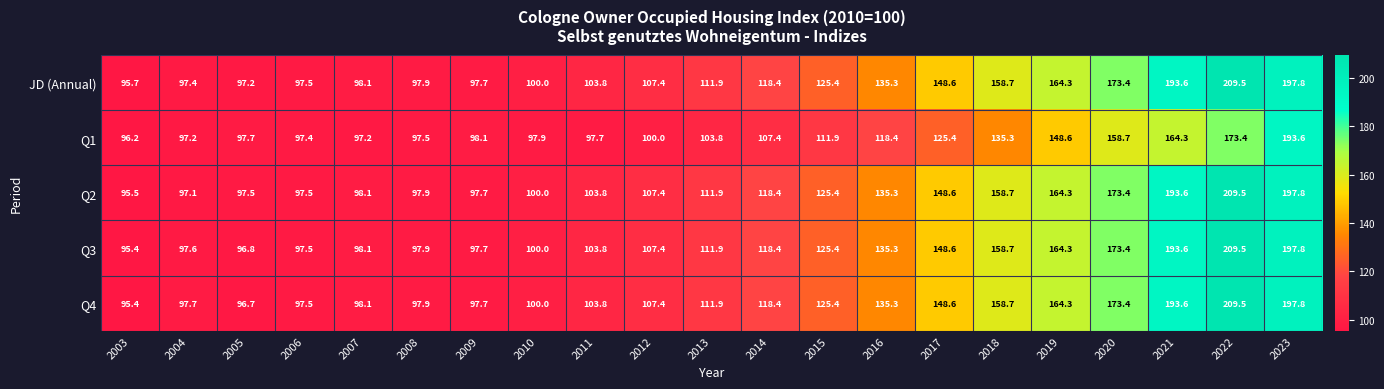

What is the difference between the highest and lowest values at 2009?

0.4